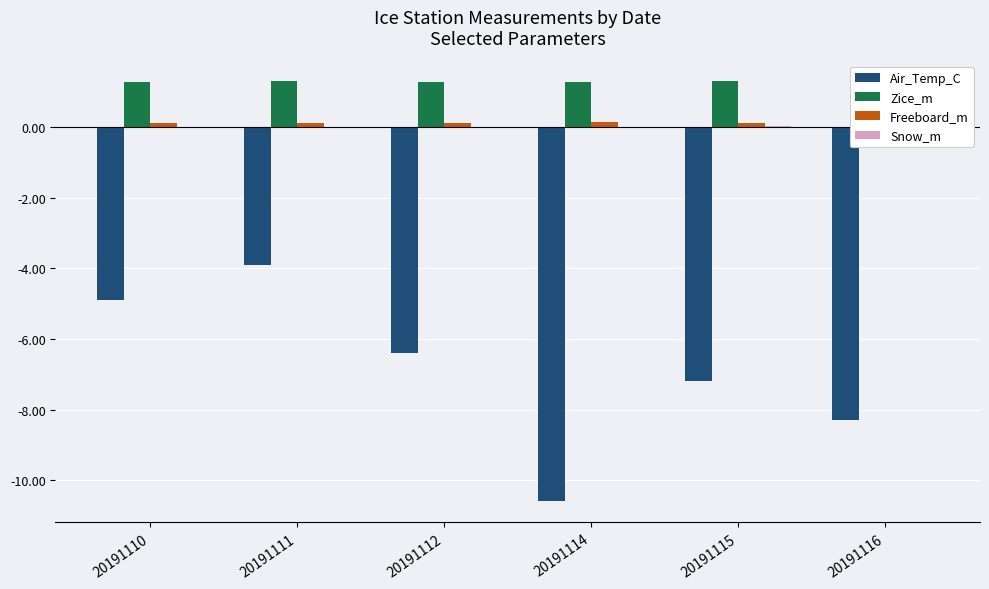

Which series has the largest total across all categories?

Zice_m